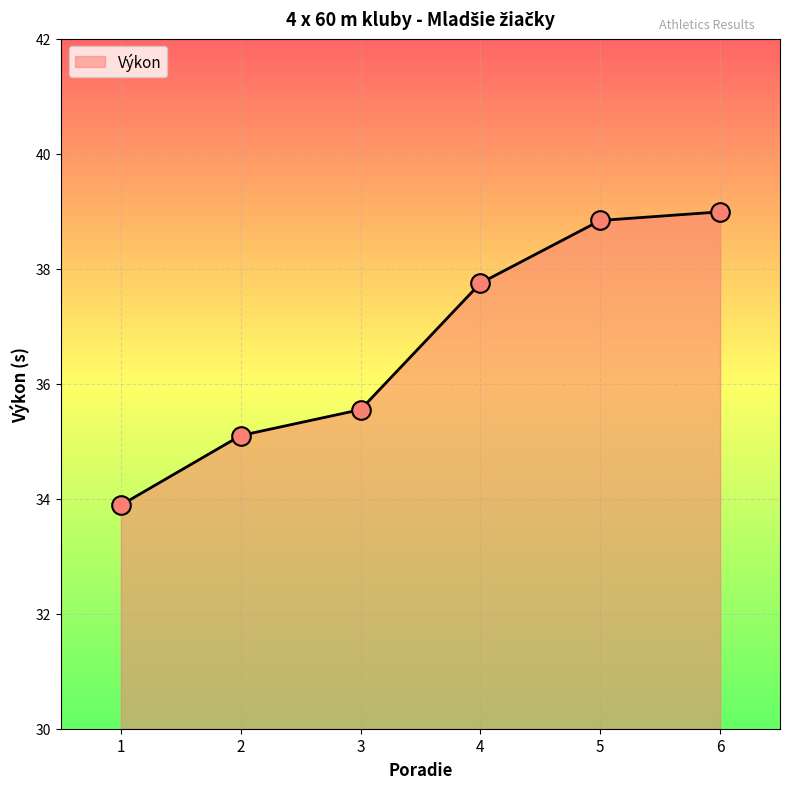

Approximately how many times larger is the value at 2 compared to 4?

0.9